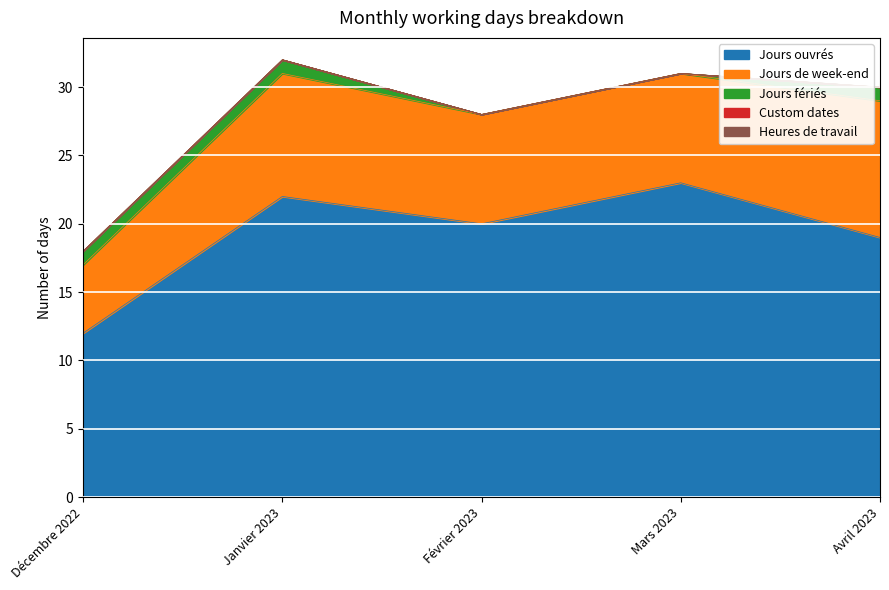

Which series has the largest total across all categories?

Jours ouvrés